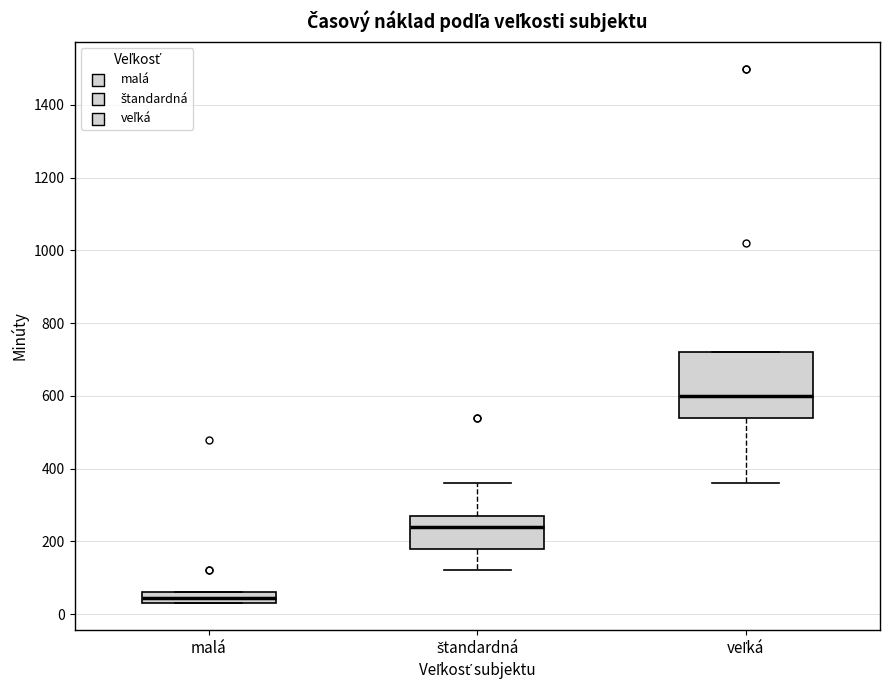

Where does the upper whisker of the box for štandardná end on the y-axis? The values are not printed on the chart, so give them approximately, as read against the axis.

360